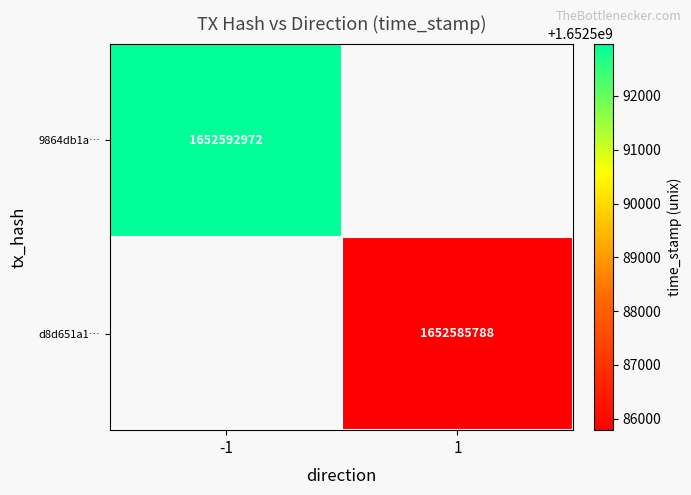

What is the smallest value displayed?

1652585788.0